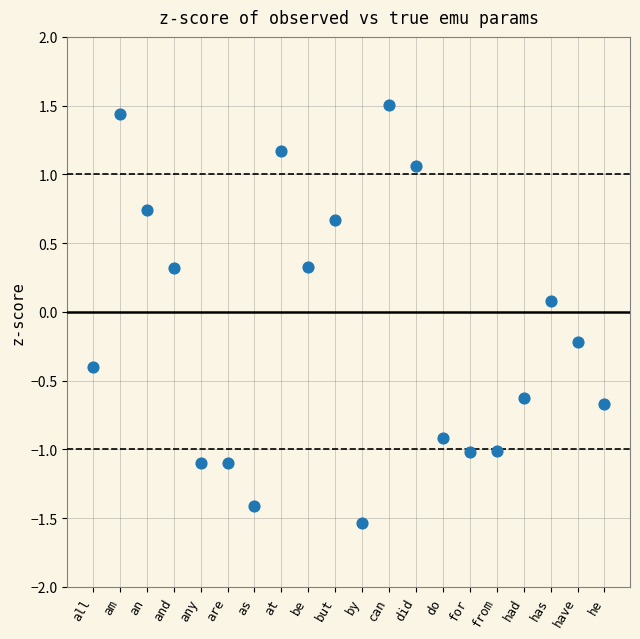

What is the range of Y values (max minus min)?

3.0